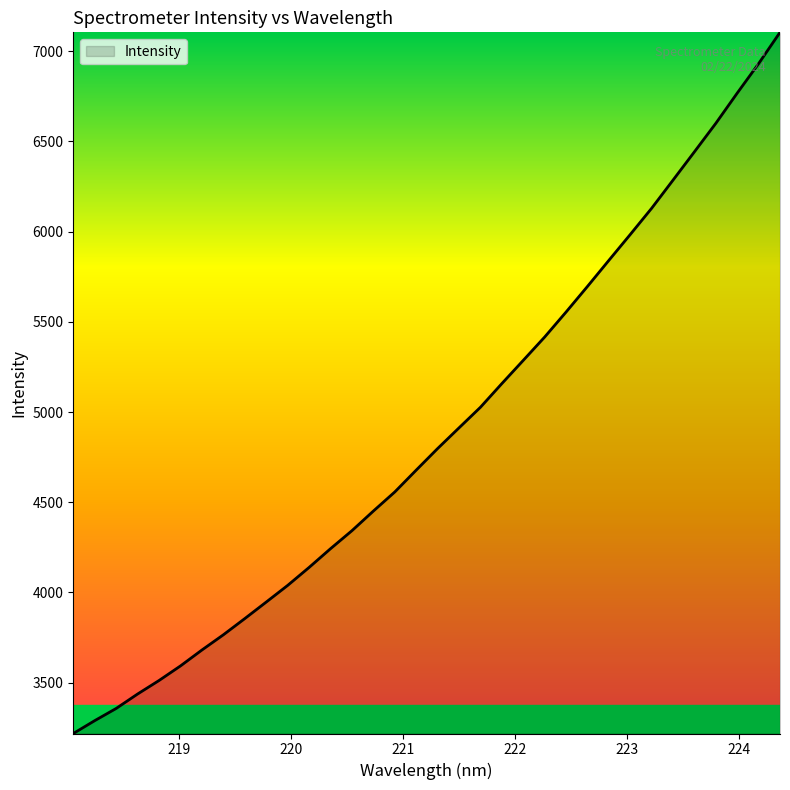

What is the smallest value displayed?

3218.2